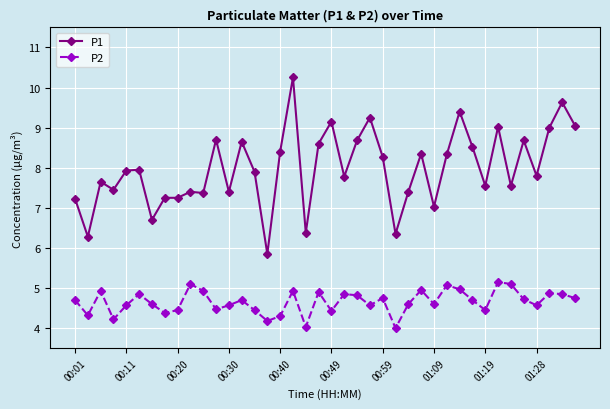

Rank the series by their maximum value, from lowest to highest.

P2, P1